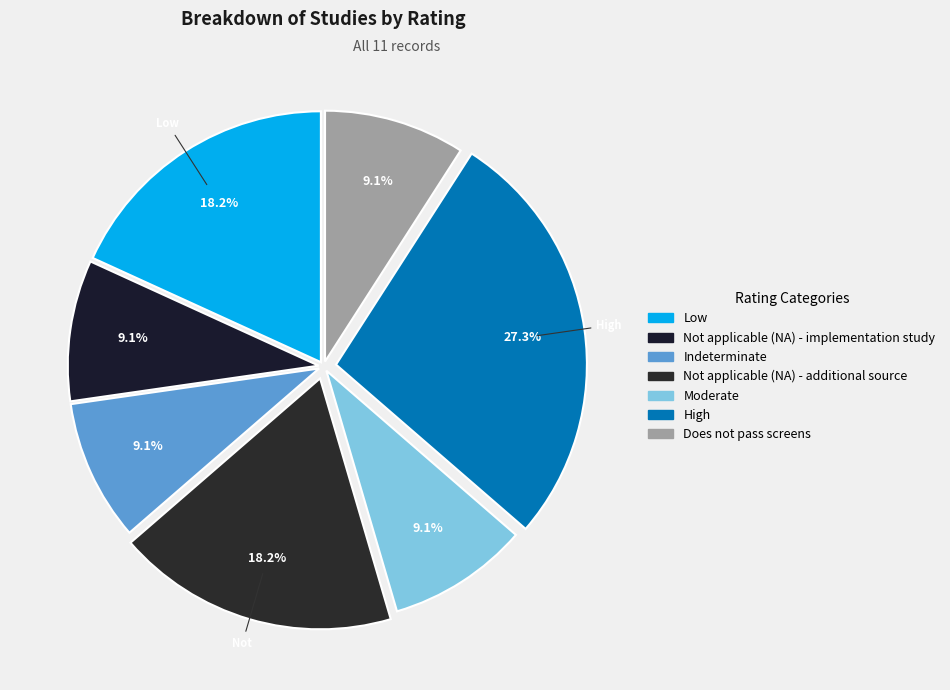

Is the sum of Does not pass screens and Not applicable (NA) - additional source greater than half?

No